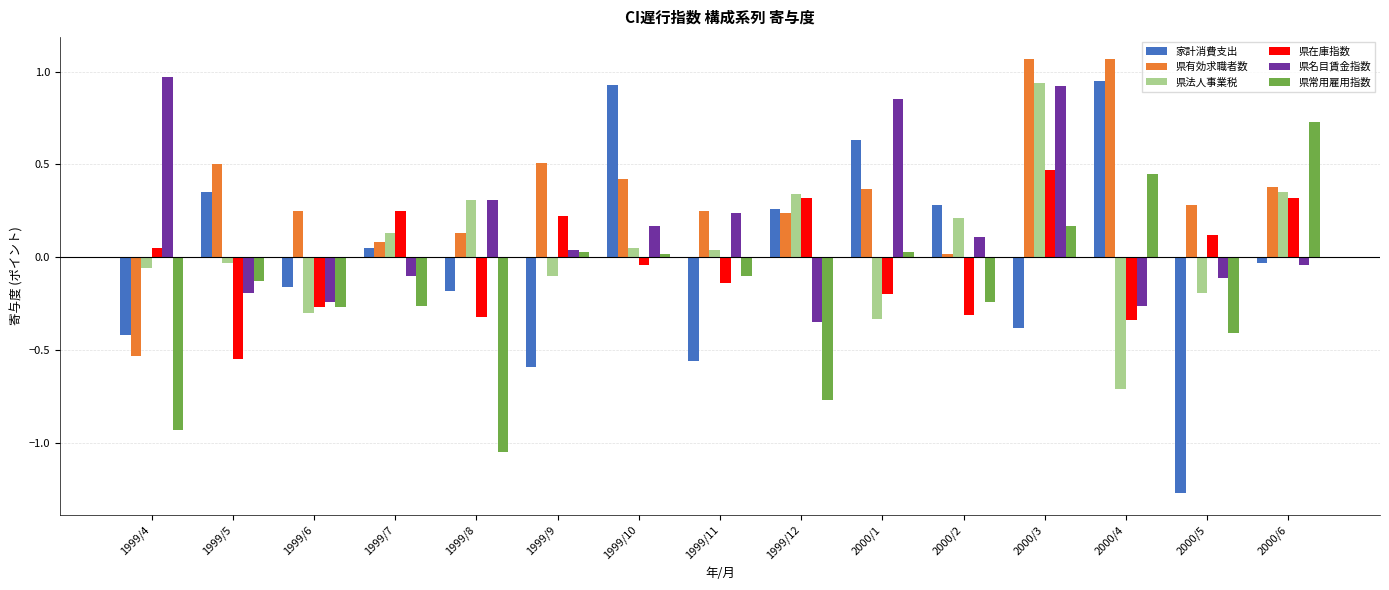

What is the difference between the maximum and minimum values in the 県有効求職者数 series?

1.6